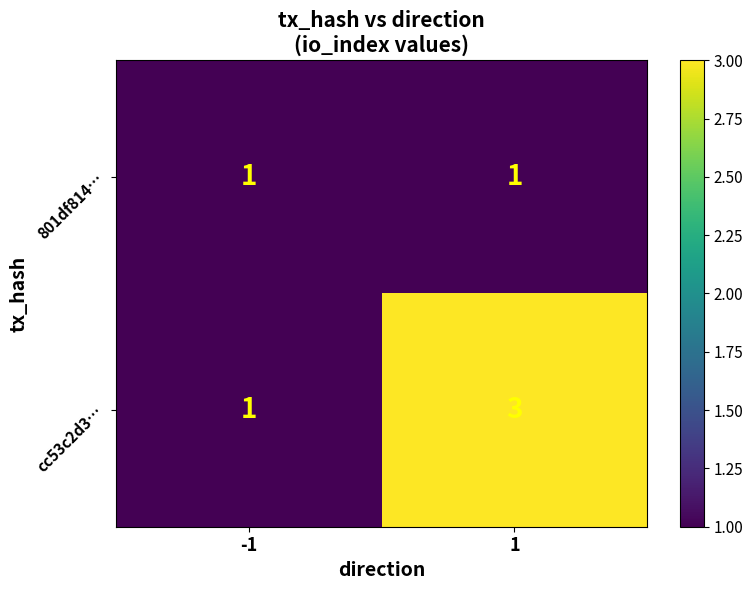

Reading left to right, extract all data points from this chart.

801df814…: -1=1	1=1
cc53c2d3…: -1=1	1=3